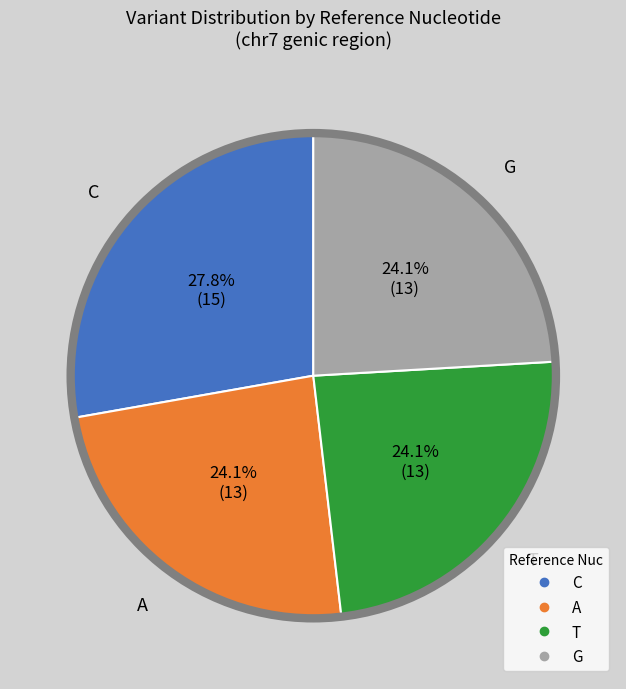

What percentage is the G slice, to the nearest percent?

24%